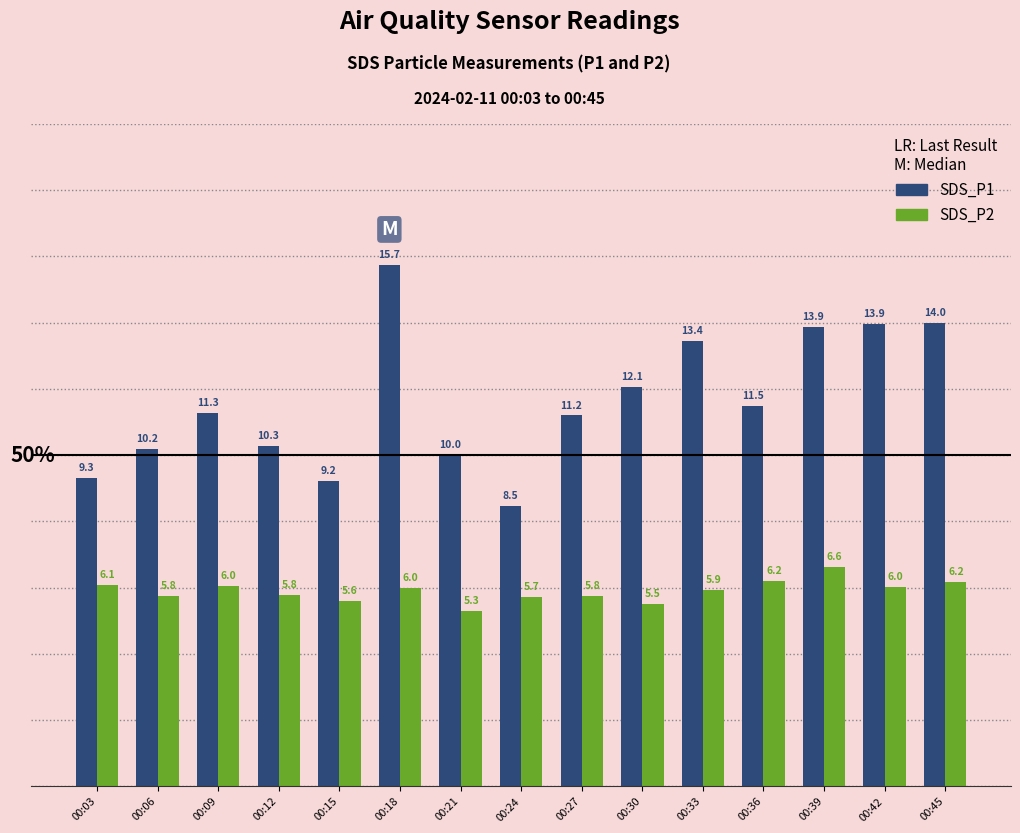

How many values in the SDS_P1 series exceed 11?

9